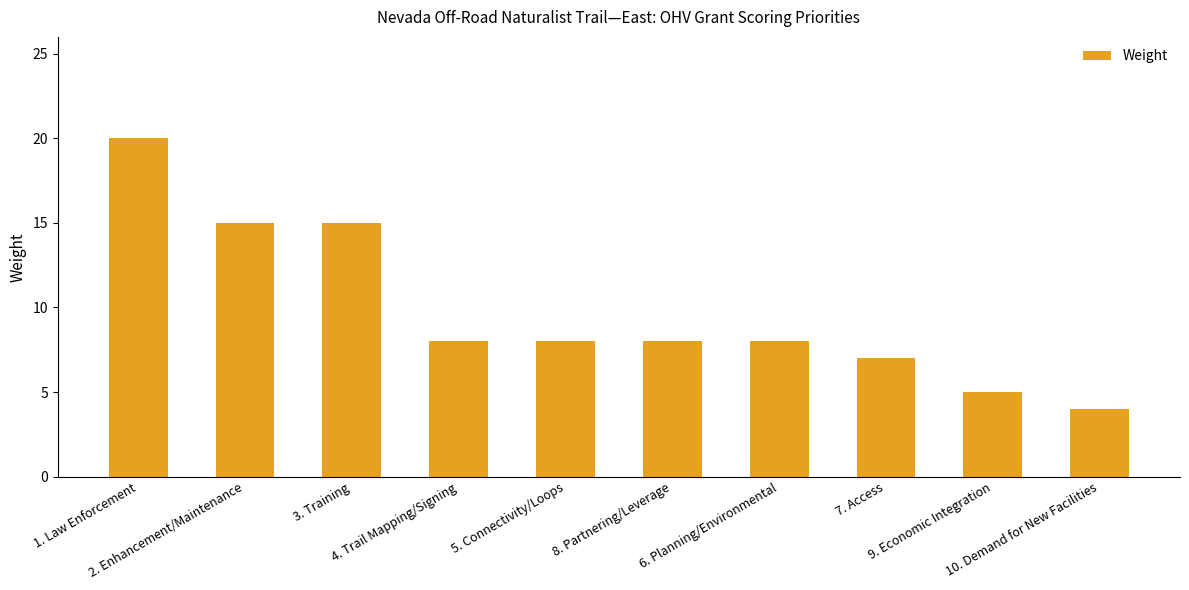

What is the minimum value shown in the chart?

4